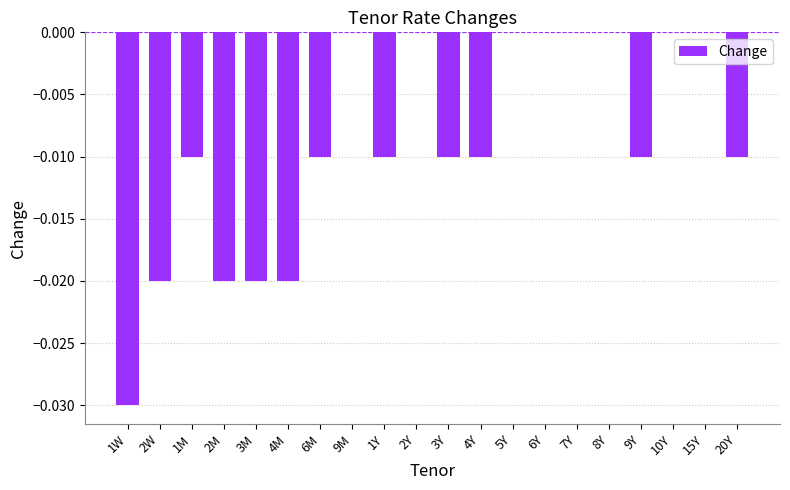

Are the bars horizontal?

No